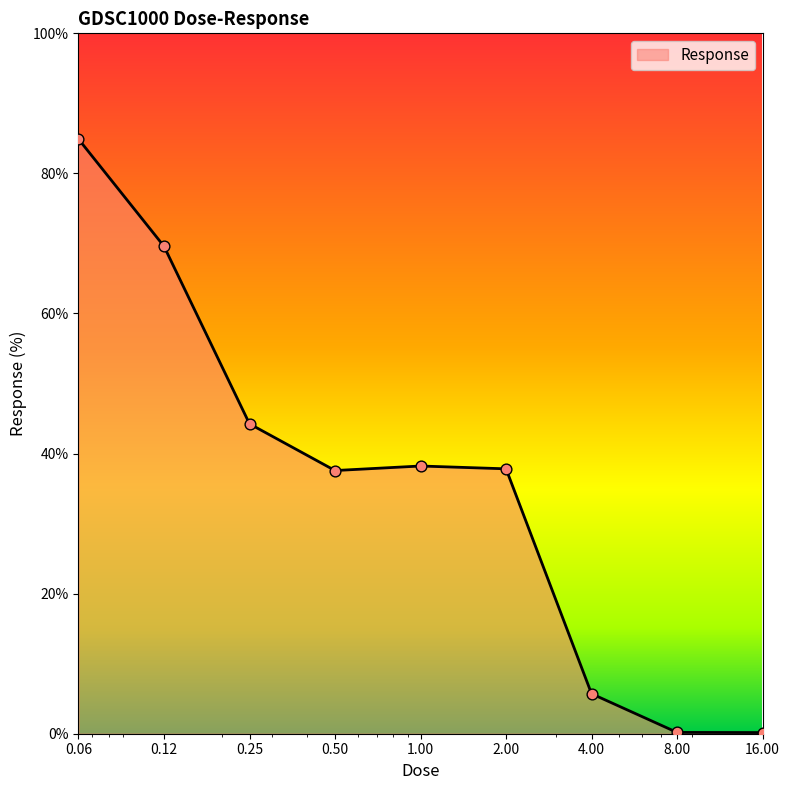

What is the maximum value shown in the chart?

84.9